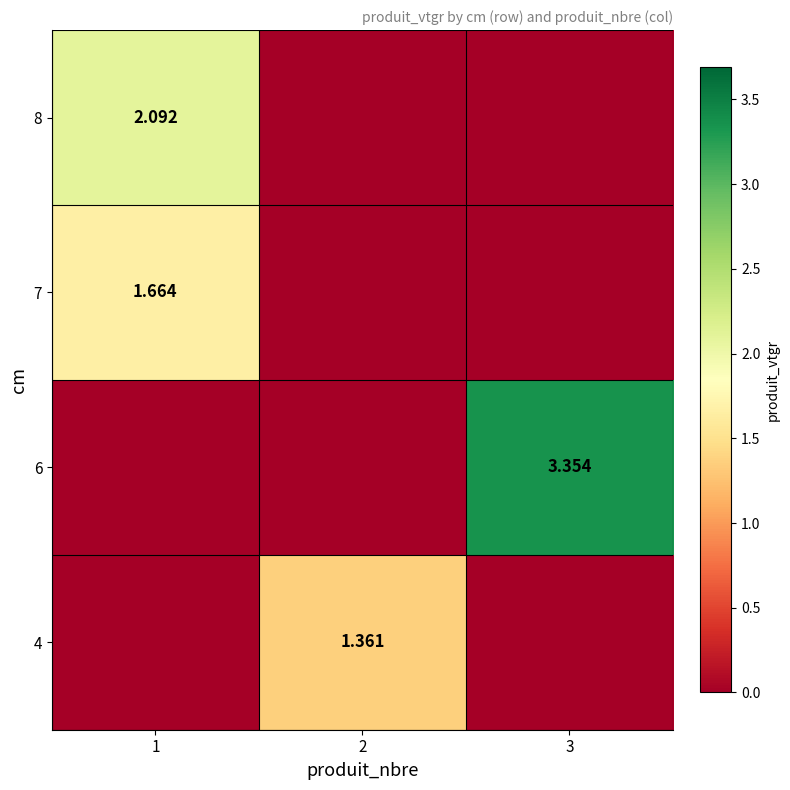

The value of 6 at 2 is 1.6. True or false?

False